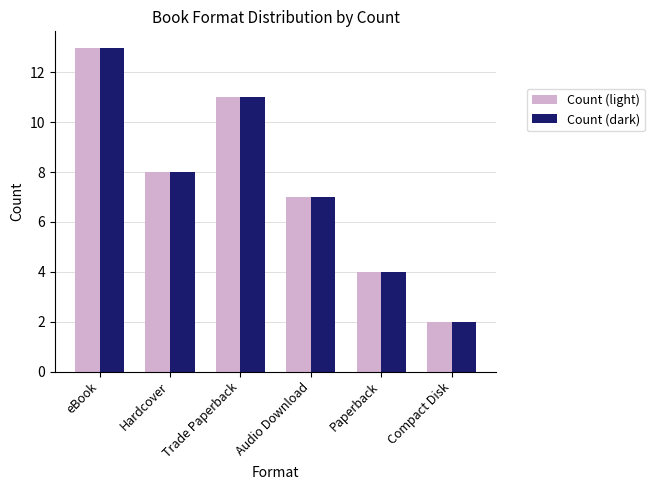

List the labels in order of Count (light) value, smallest first.

Compact Disk, Paperback, Audio Download, Hardcover, Trade Paperback, eBook